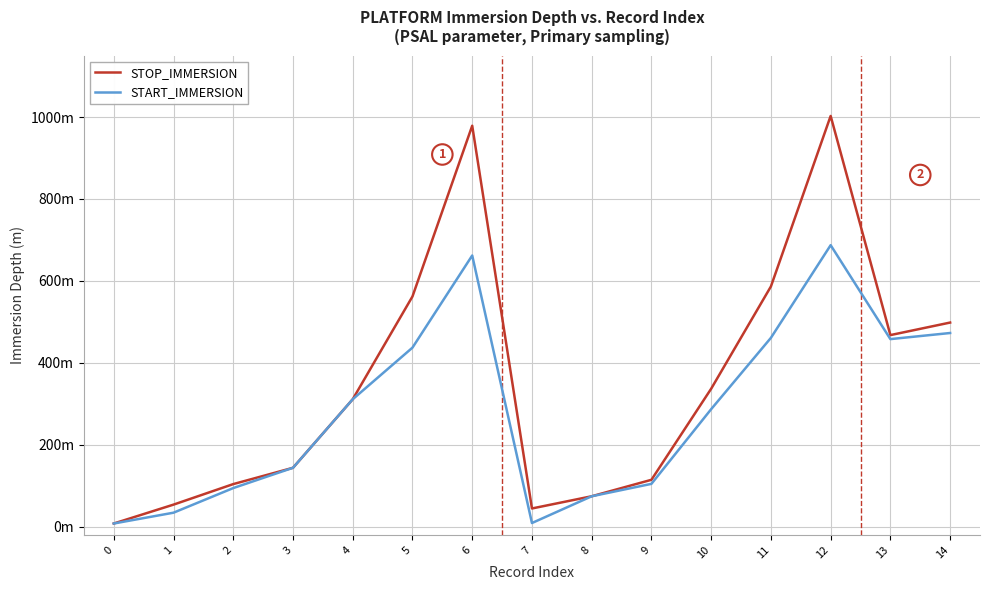

What is the minimum value for START_IMMERSION?

7.8